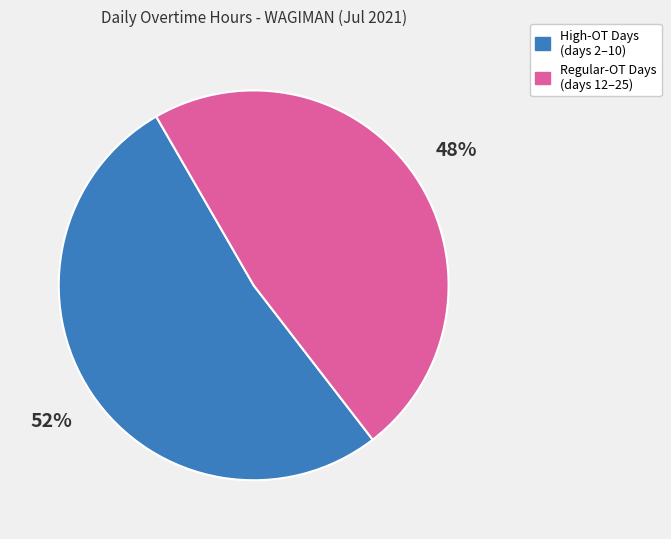

What is the smallest slice in the pie chart?

Regular-OT Days (days 12–25)